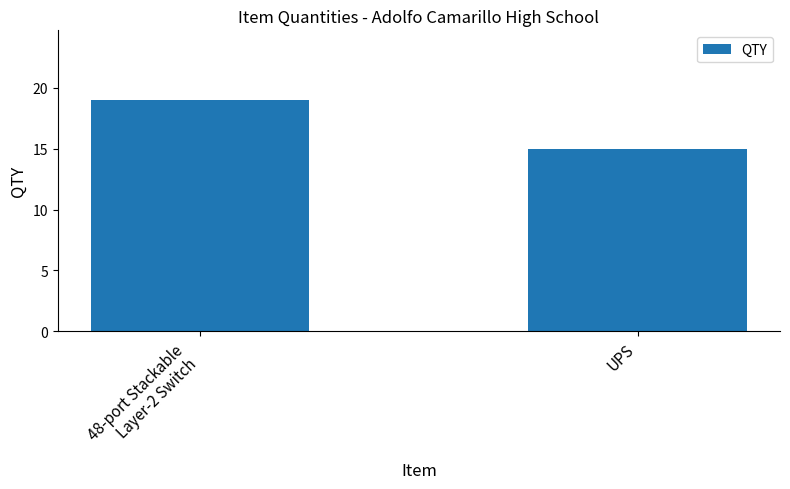

Between UPS and 48-port Stackable
Layer-2 Switch, which is larger?

48-port Stackable
Layer-2 Switch